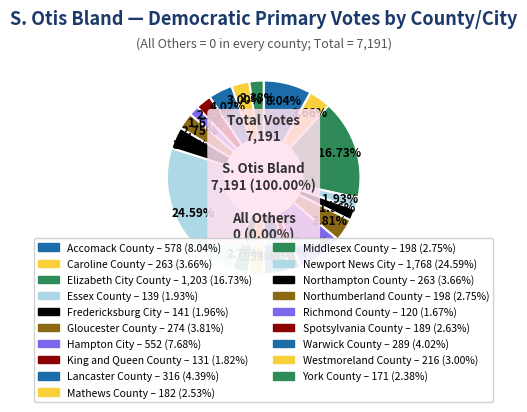

What is the largest slice in the pie chart?

Newport News City